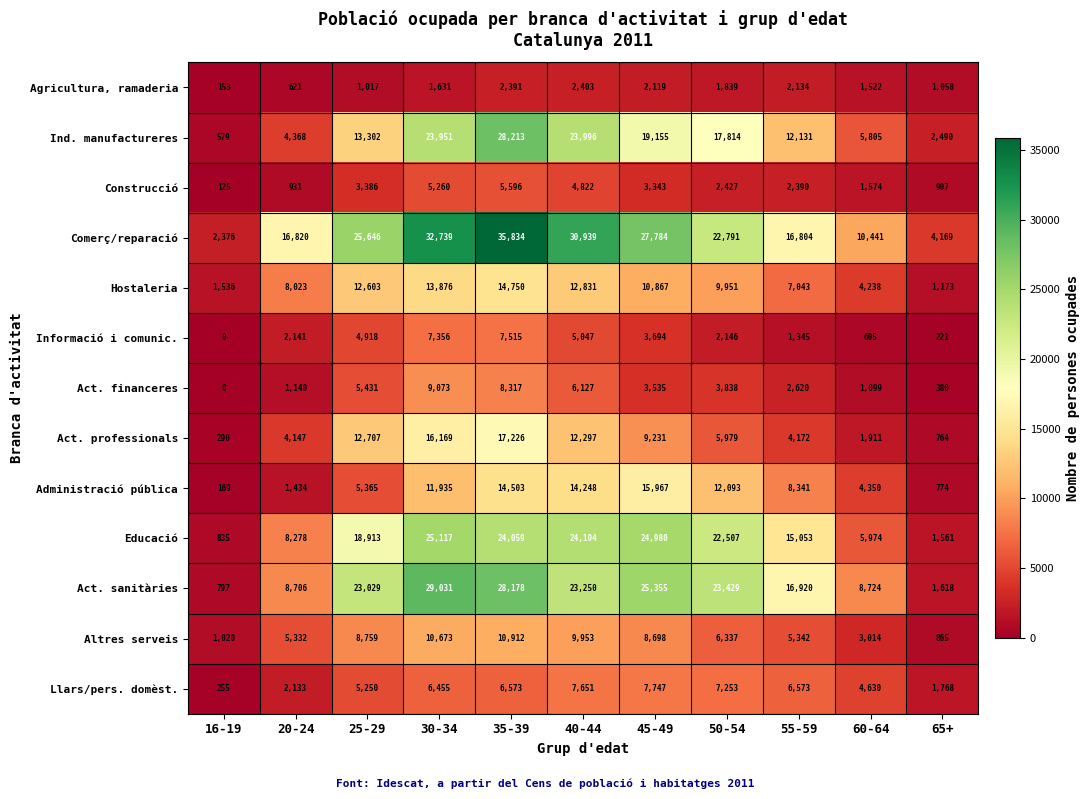

How many categories are shown in the chart?

11